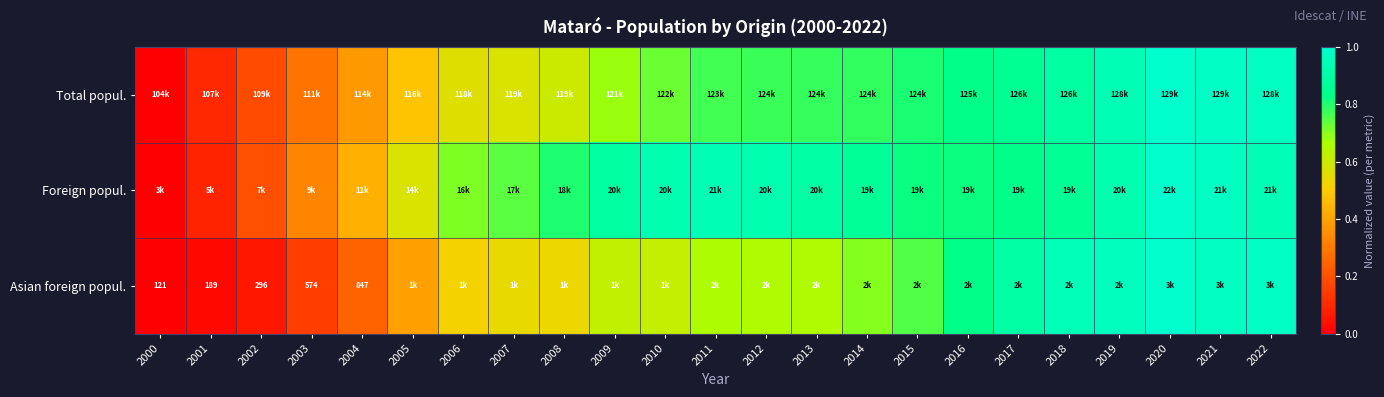

Which label corresponds to the largest value in the chart?

2020